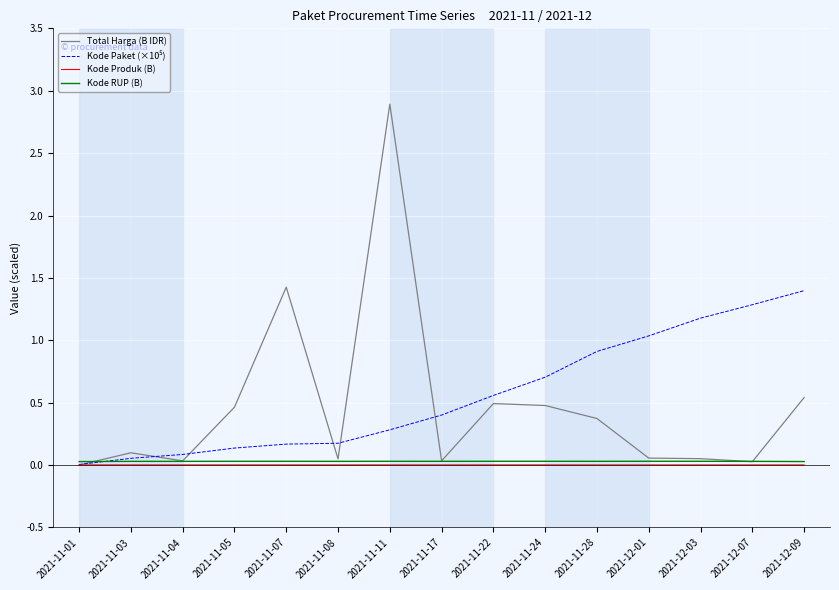

At which category is the sum across all series the highest?

2021-11-11